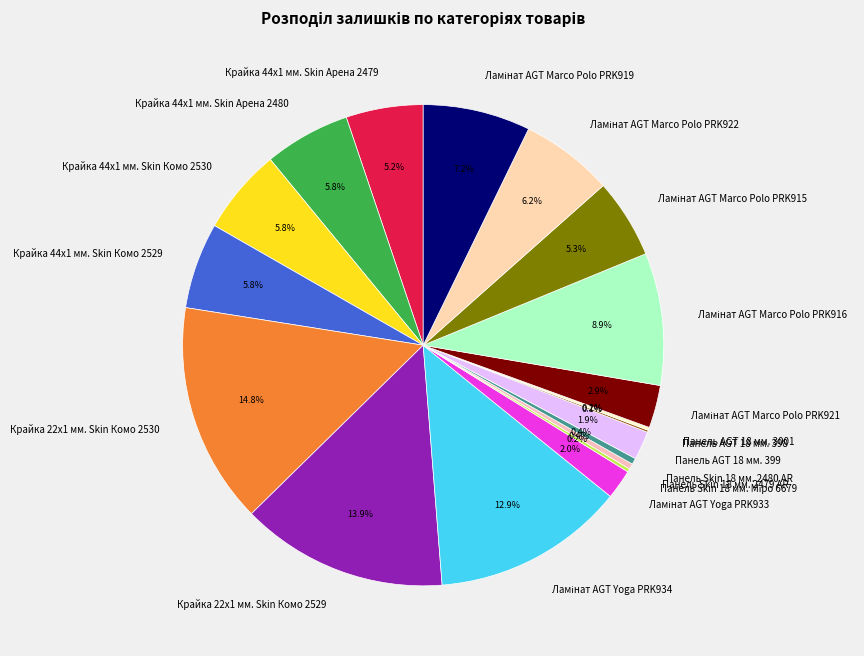

Which category has the biggest portion of the pie?

Крайка 22x1 мм. Skin Комо 2530